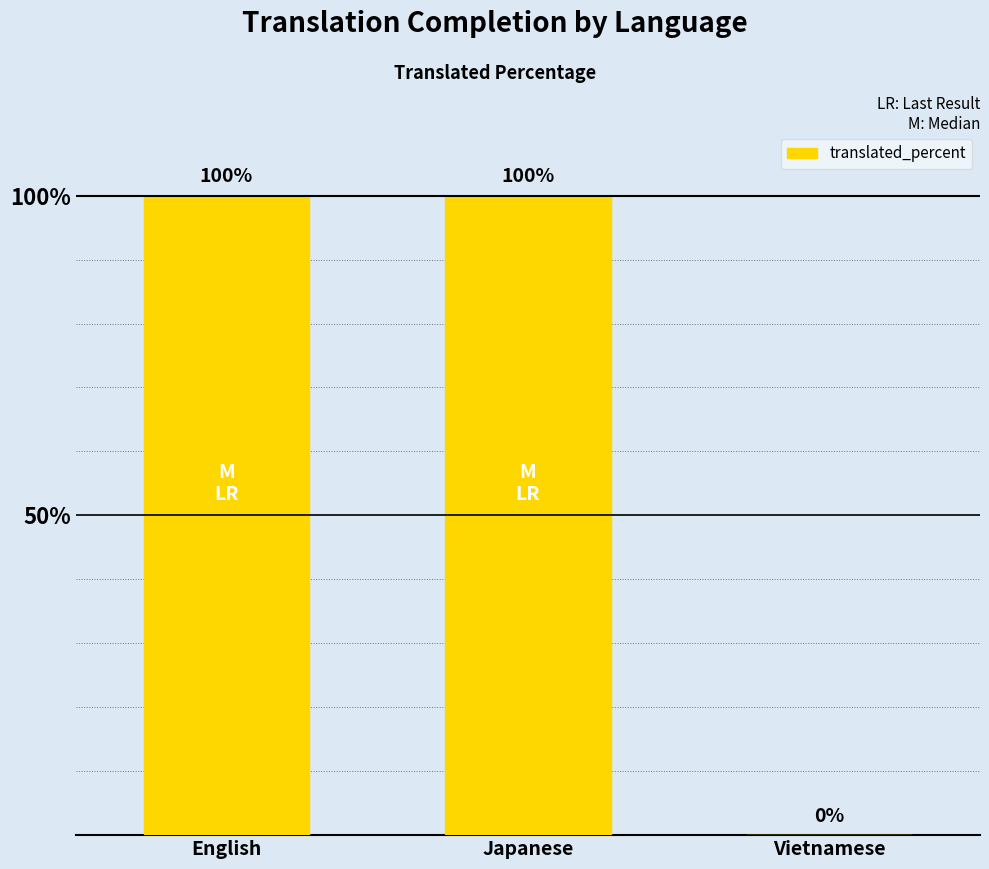

What is the sum of all values?

200